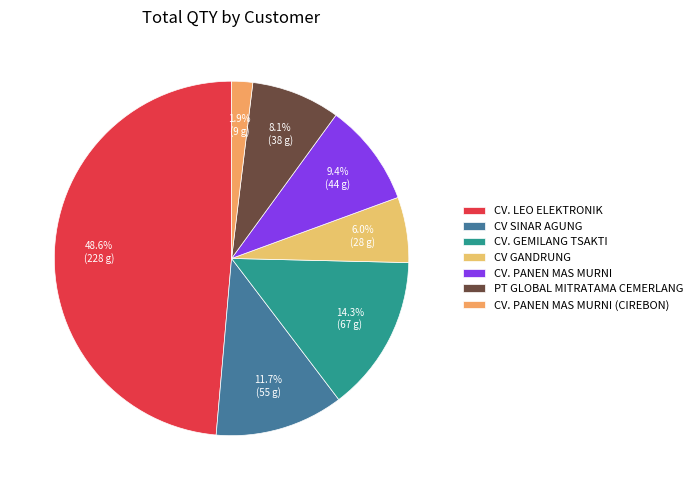

Is CV. LEO ELEKTRONIK the majority of the pie?

No